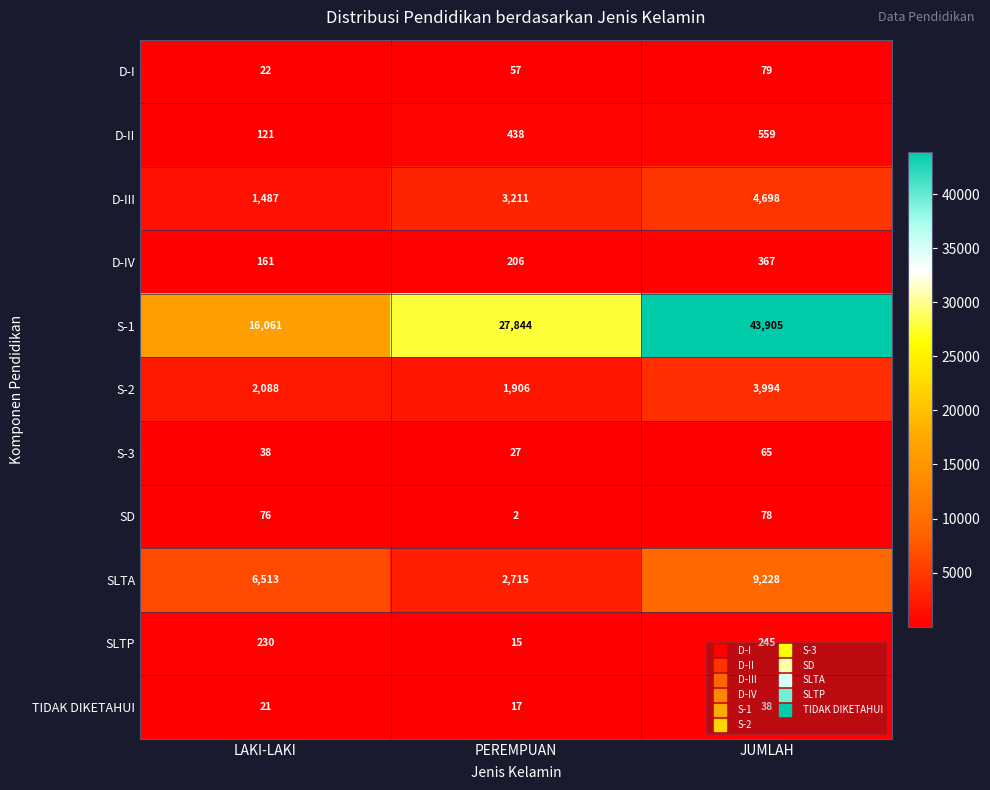

Rank the series by their maximum value, from highest to lowest.

S-1, SLTA, D-III, S-2, D-II, D-IV, SLTP, D-I, SD, S-3, TIDAK DIKETAHUI